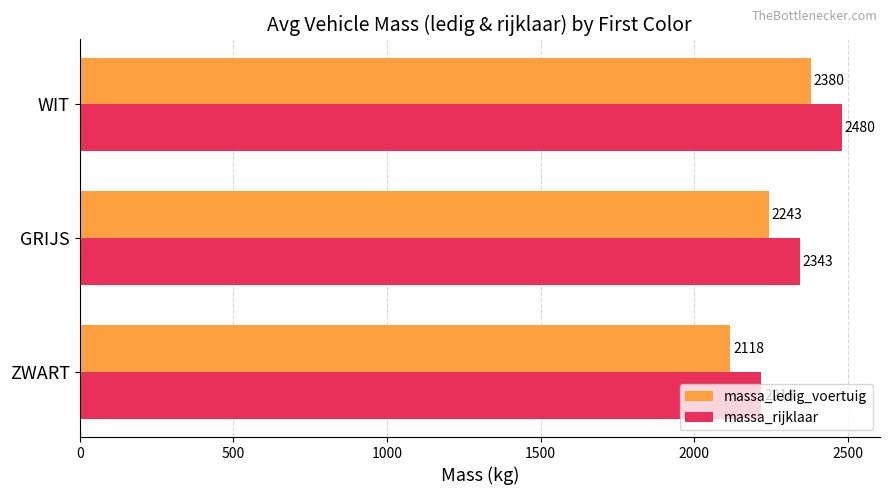

What is the spread (max minus min) of values at WIT?

100.0